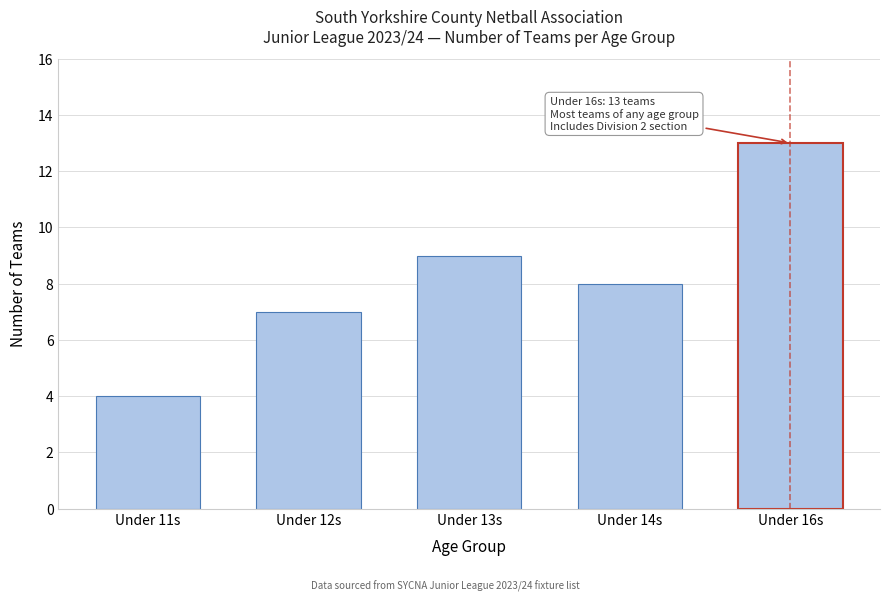

Reading left to right, what are all the values shown in this chart?

Under 11s=4	Under 12s=7	Under 13s=9	Under 14s=8	Under 16s=13